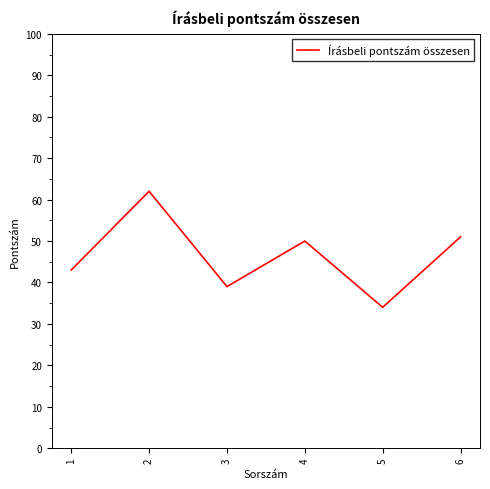

Rank the categories by value from lowest to highest.

5, 3, 1, 4, 6, 2